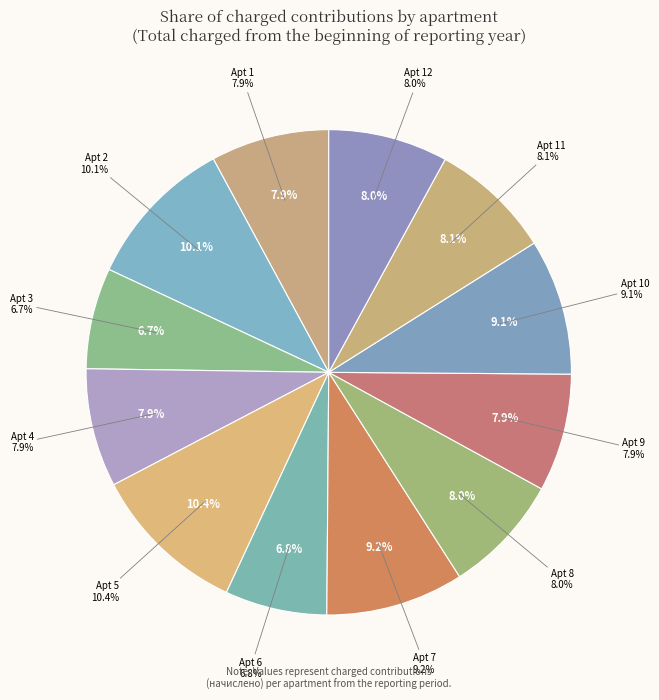

Does any single category account for the majority?

No